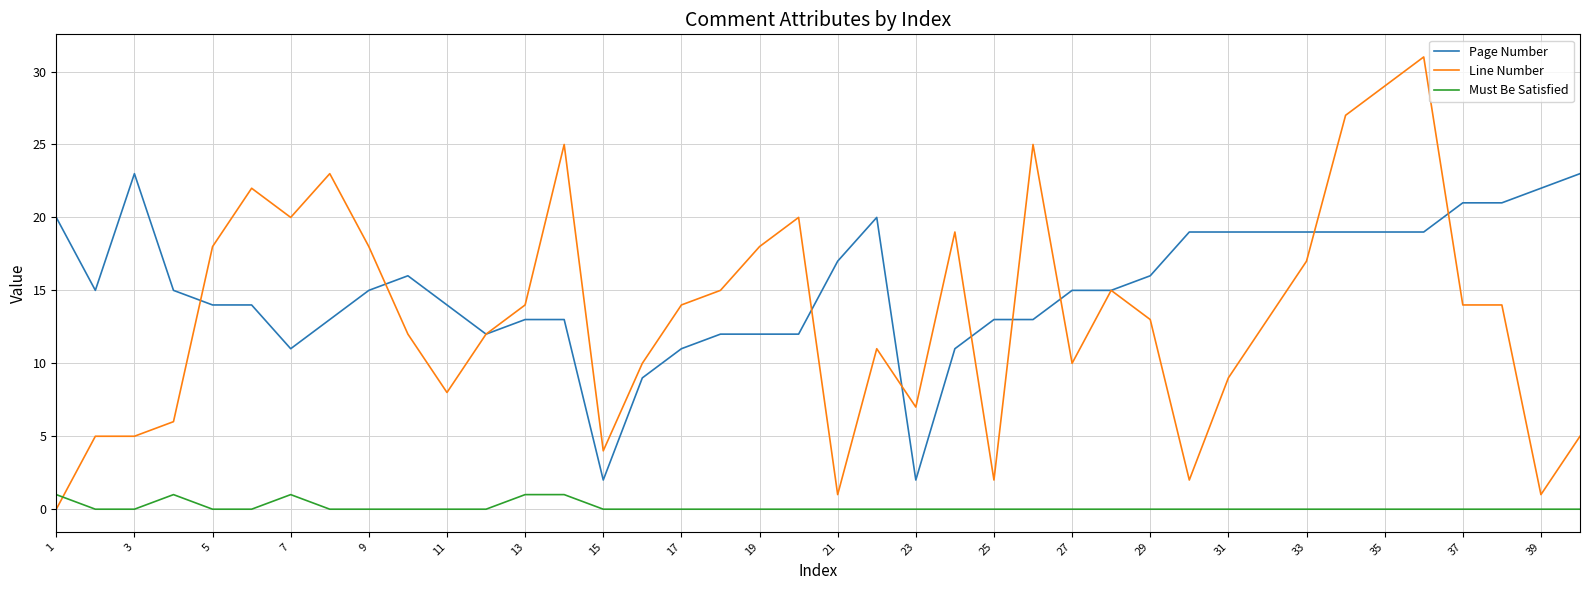

Which series has the largest range (max minus min)?

Line Number